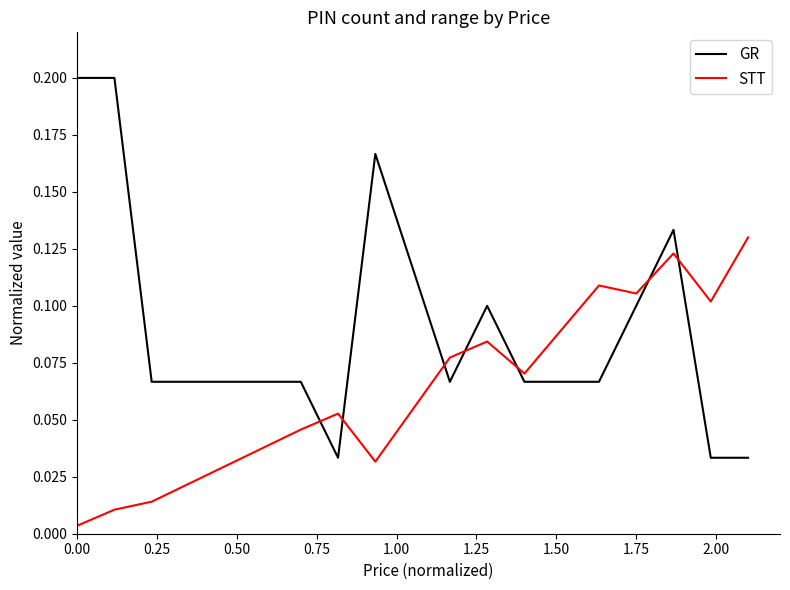

List the series in order of their overall mean, lowest first.

STT, GR